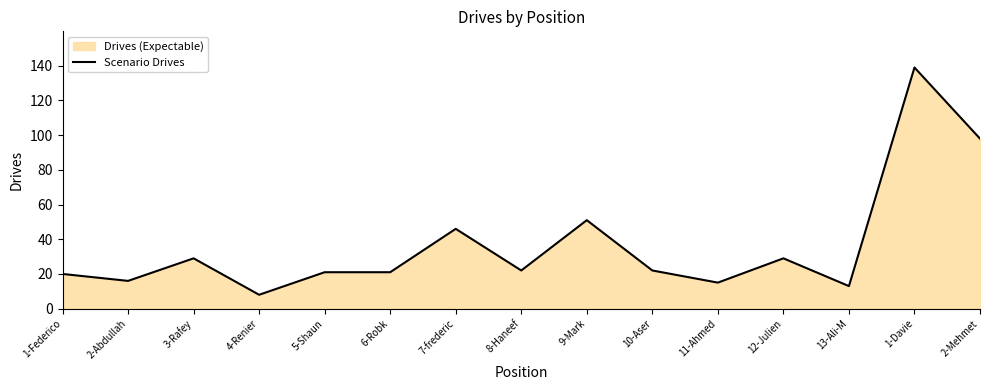

Approximately how many times larger is the value at 1-Federico compared to 4-Renier?

2.5